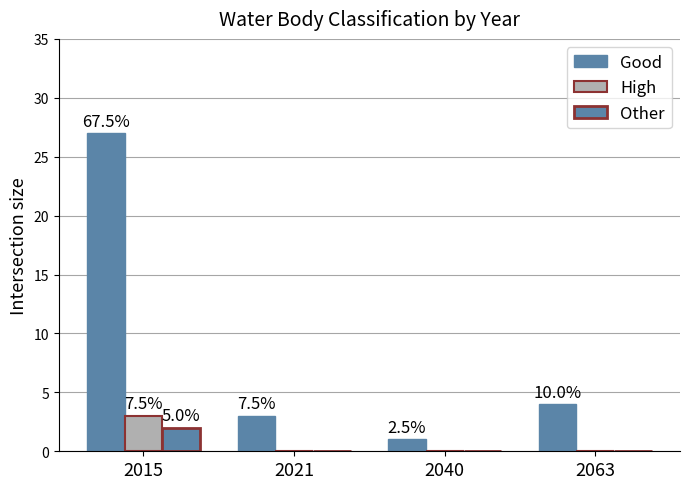

Are the bars grouped side by side (vs. stacked)?

Yes